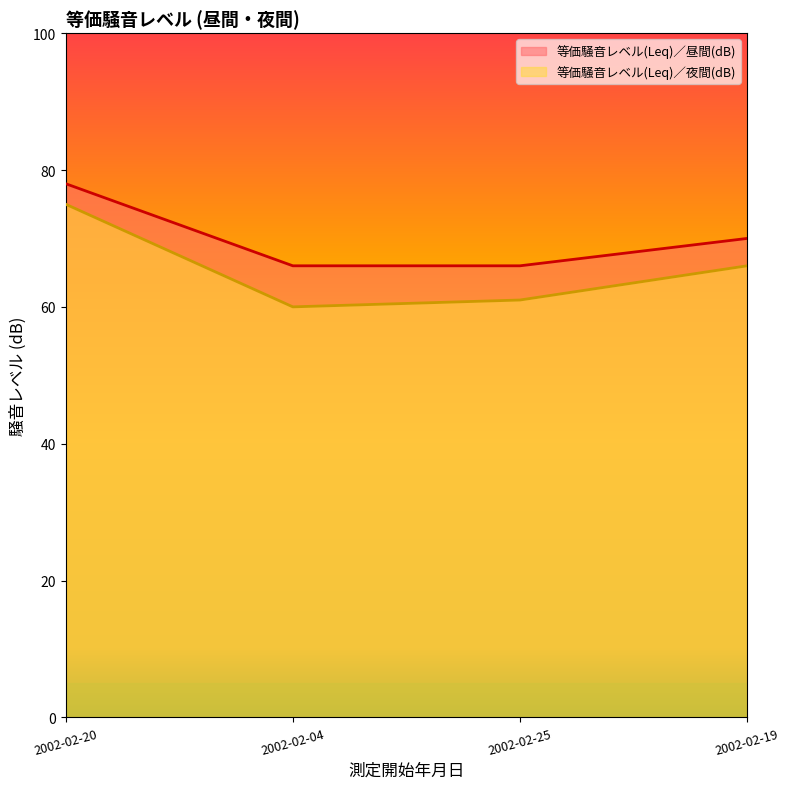

True or false: 等価騒音レベル(Leq)／夜間(dB) and 等価騒音レベル(Leq)／昼間(dB) intersect in this chart.

False